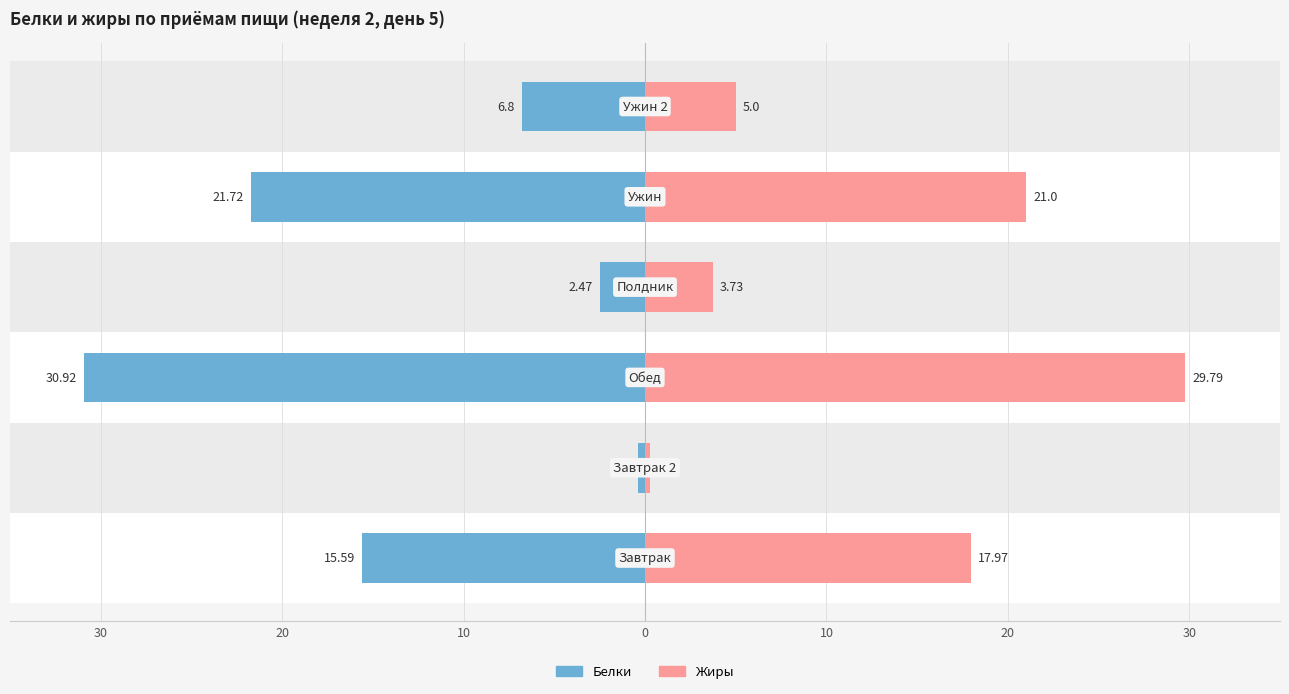

Which series has the largest total across all categories?

Жиры